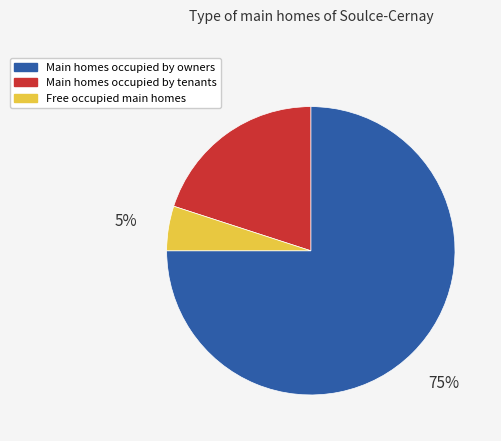

How many slices are in this pie chart?

3